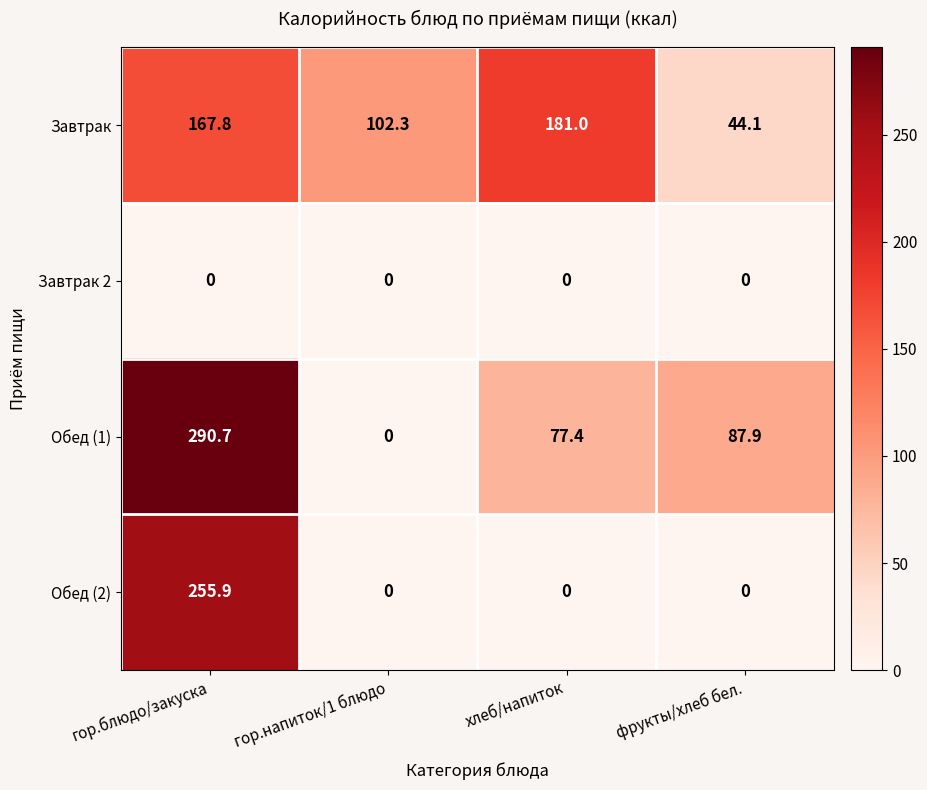

What is the difference between the maximum and minimum values in the Обед (2) series?

255.9